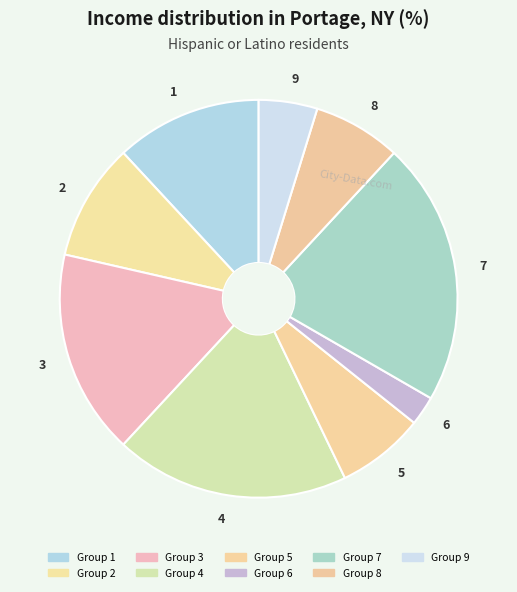

What is the ratio of the value at 7 to the value at 5?

3.0